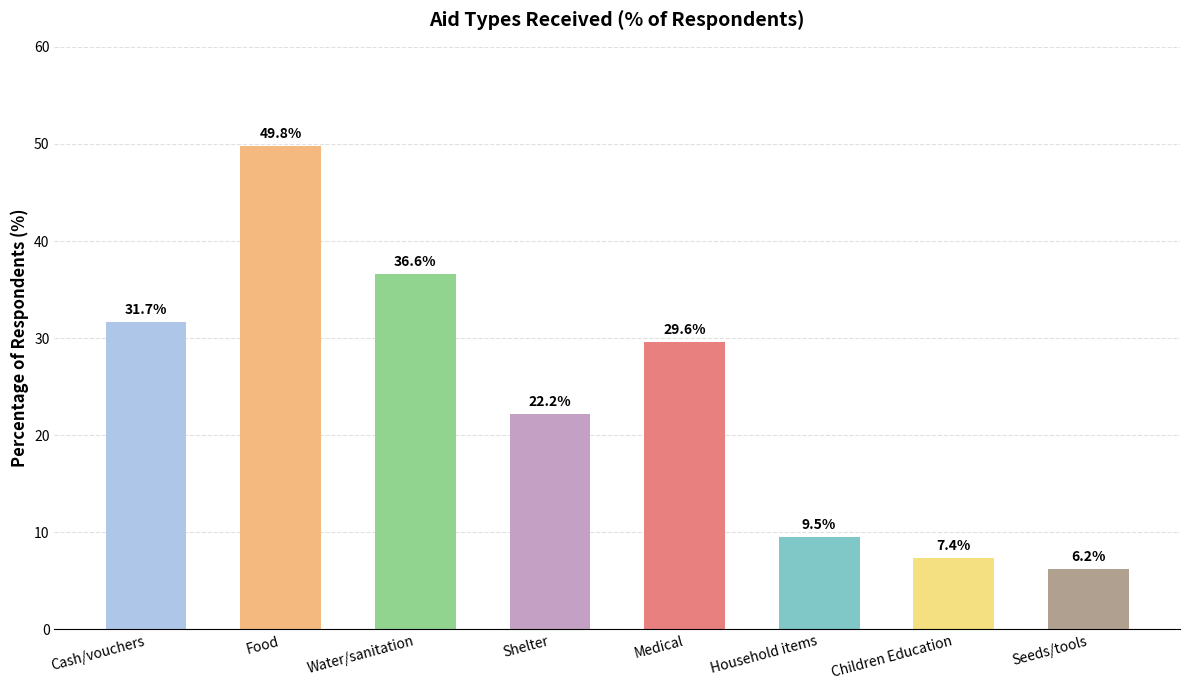

Rank the categories by value from lowest to highest.

Seeds/tools, Children Education, Household items, Shelter, Medical, Cash/vouchers, Water/sanitation, Food